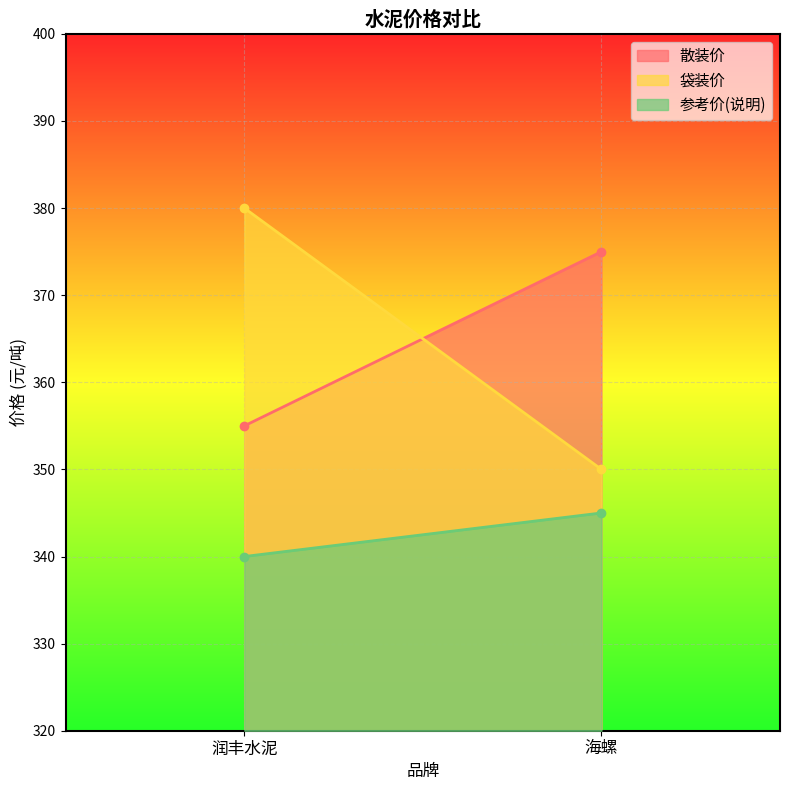

Is it true that 散装价 equals 605 at 润丰水泥?

False